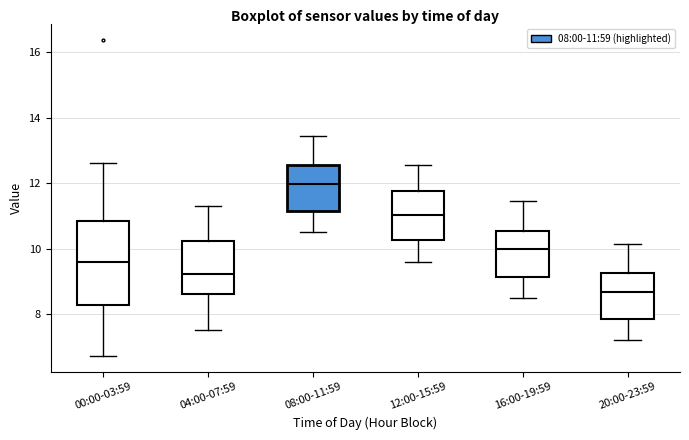

Reading left to right, transcribe this box plot: for each box, give where its median line is, the range the box spans, and where its two whiskers end, as read against the y-axis. The values are not printed on the chart, so give them approximately, as read against the axis.

00:00-03:59: median 9.6, box 8.2 to 10.8, whiskers 6.8 to 12.6
04:00-07:59: median 9.2, box 8.6 to 10.2, whiskers 7.6 to 11.4
08:00-11:59: median 12.0, box 11.2 to 12.6, whiskers 10.6 to 13.4
12:00-15:59: median 11.0, box 10.2 to 11.8, whiskers 9.6 to 12.6
16:00-19:59: median 10.0, box 9.2 to 10.6, whiskers 8.6 to 11.4
20:00-23:59: median 8.6, box 7.8 to 9.2, whiskers 7.2 to 10.2